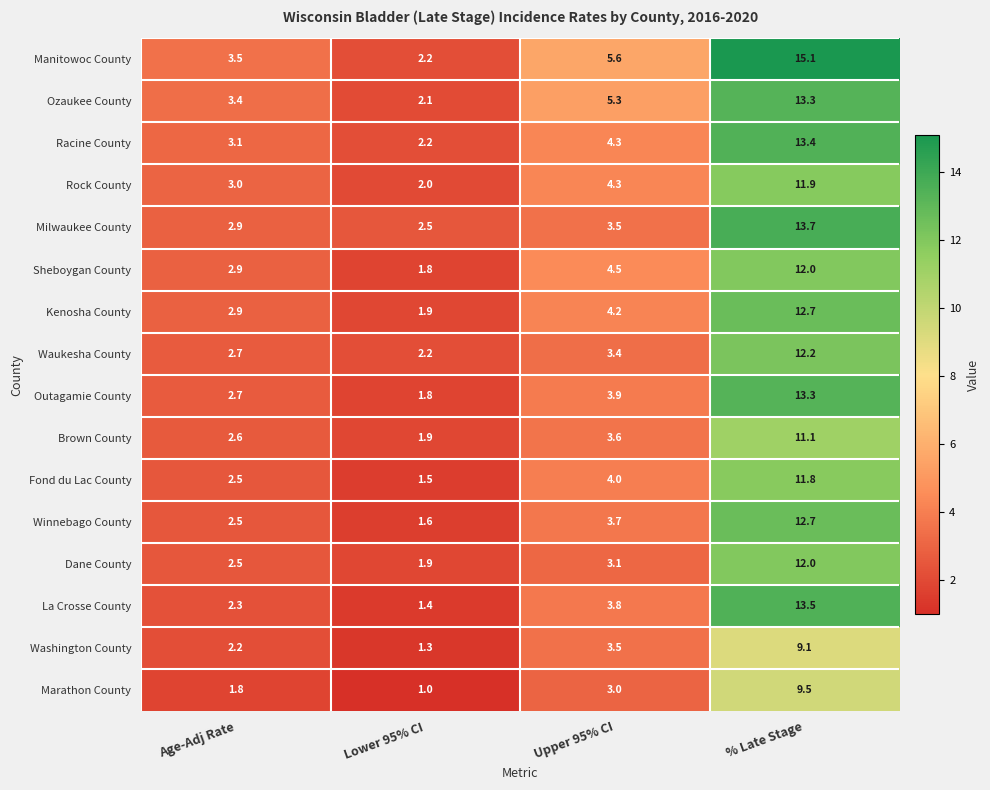

What is the total value across all series at Age-Adj Rate?

43.5